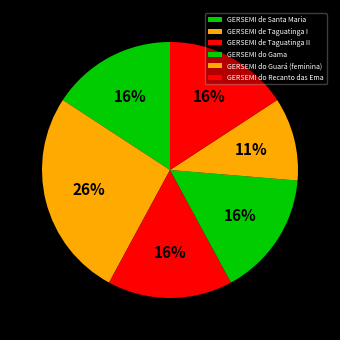

Rank the categories by value from highest to lowest.

GERSEMI de Taguatinga I, GERSEMI de Santa Maria, GERSEMI de Taguatinga II, GERSEMI do Gama, GERSEMI do Recanto das Ema, GERSEMI do Guará (feminina)